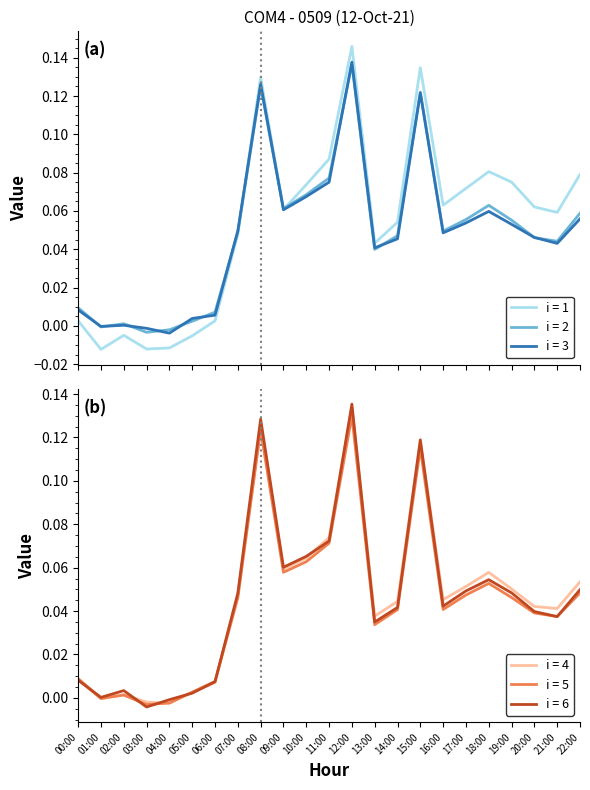

True or false: i = 5 has a value of 0.1 at 07:00.

False